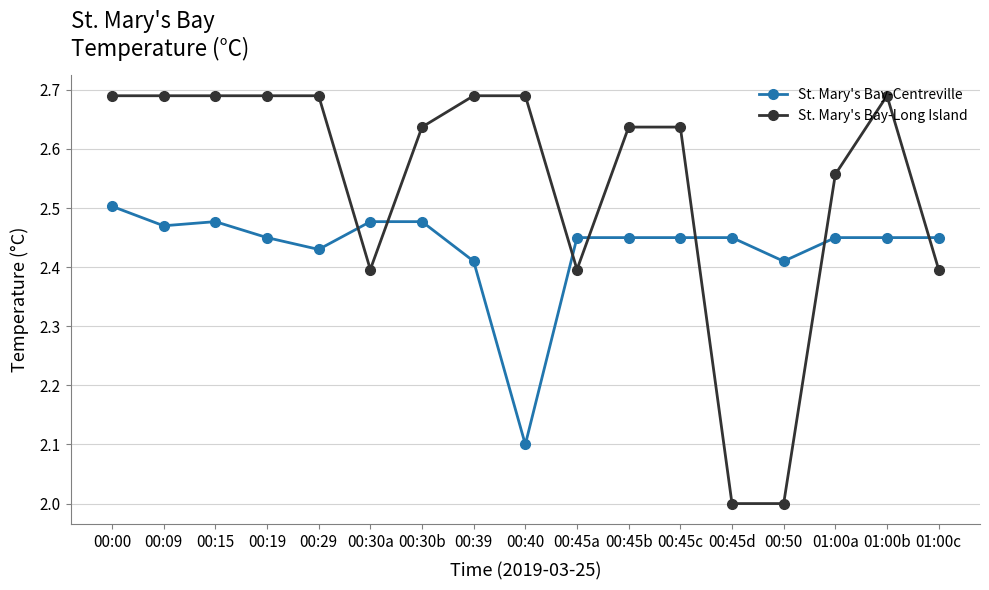

What is the label of the 13th point from the right?

00:29